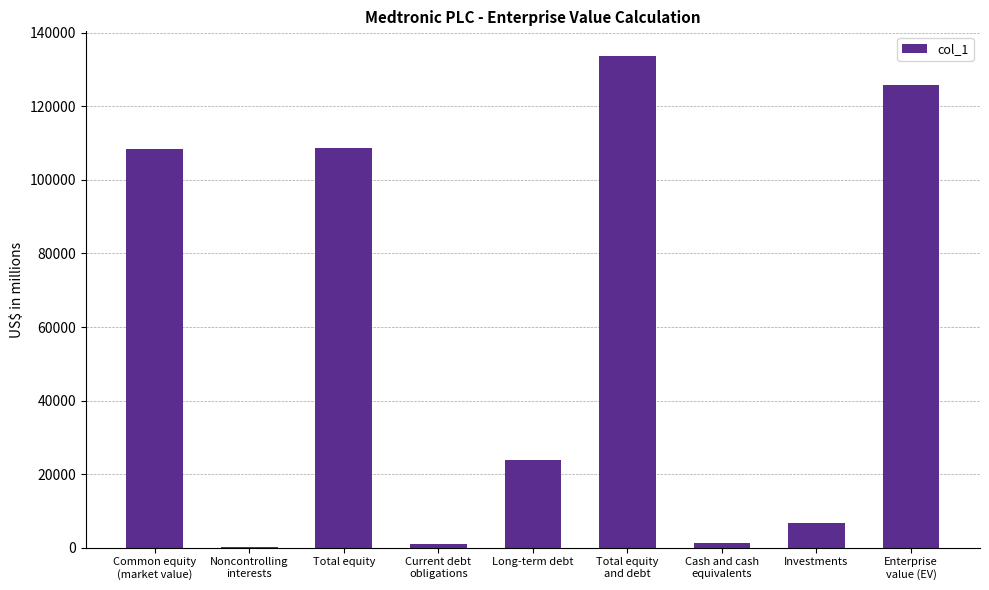

What is the greatest value displayed?

133733